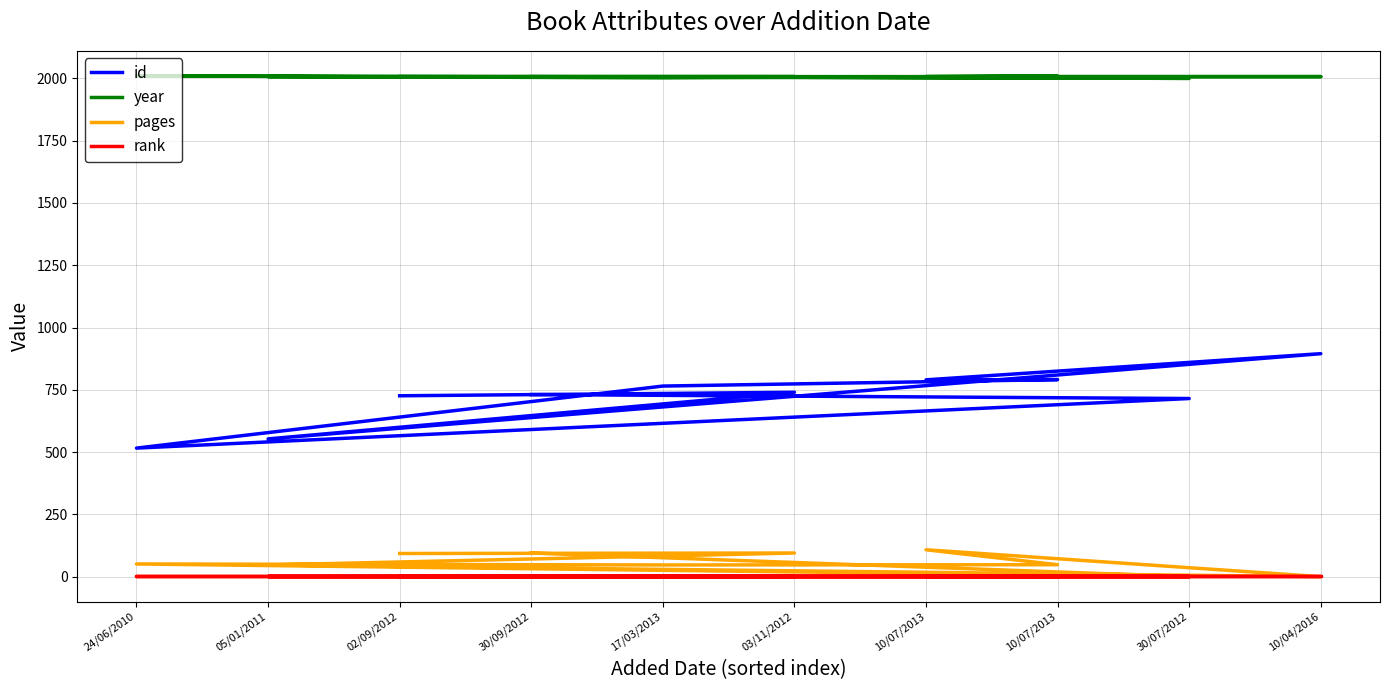

What is the difference between the id values at 10/07/2013 and 30/09/2012?

60